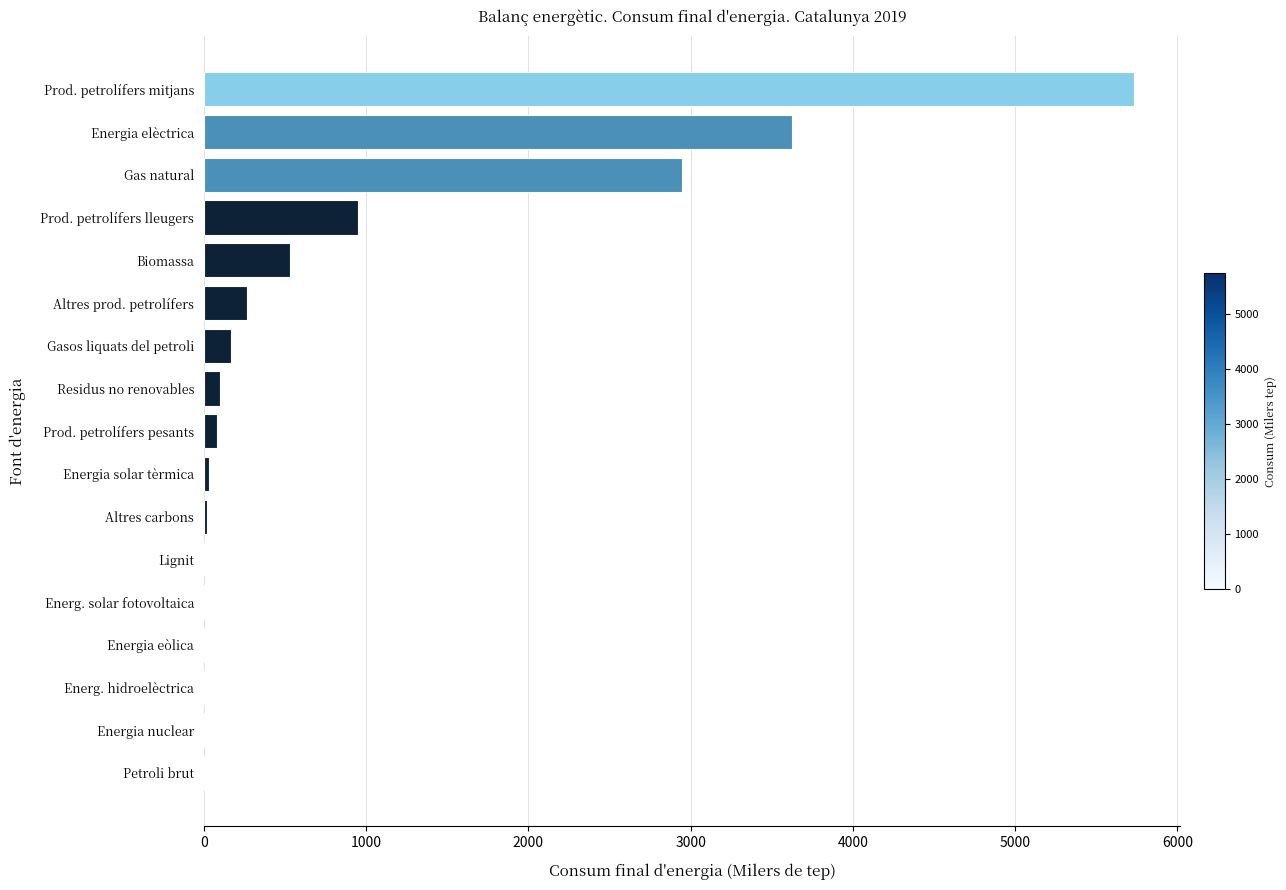

The chart shows a value of -3246.7 at Energ. solar fotovoltaica. True or false?

False